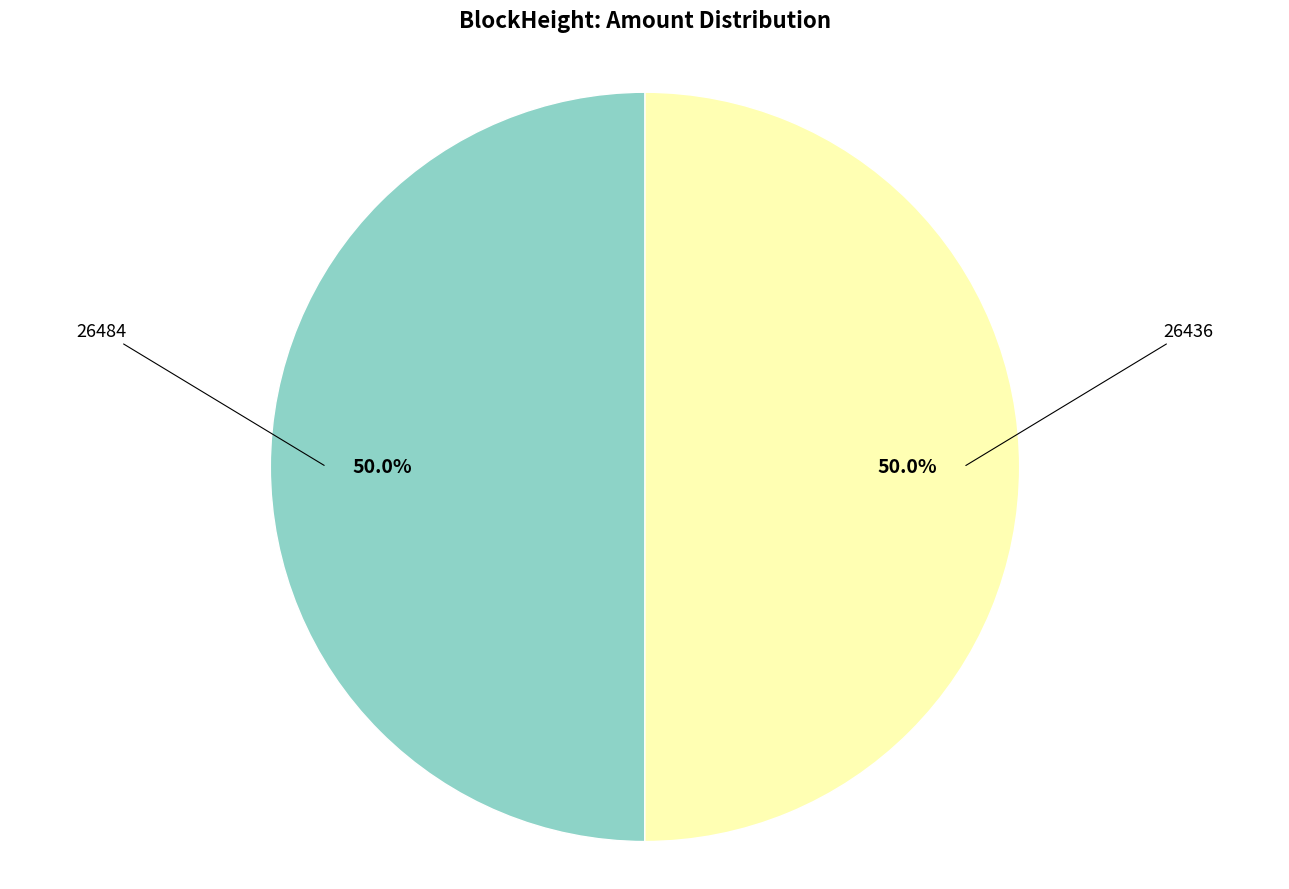

Which category has the biggest portion of the pie?

26436